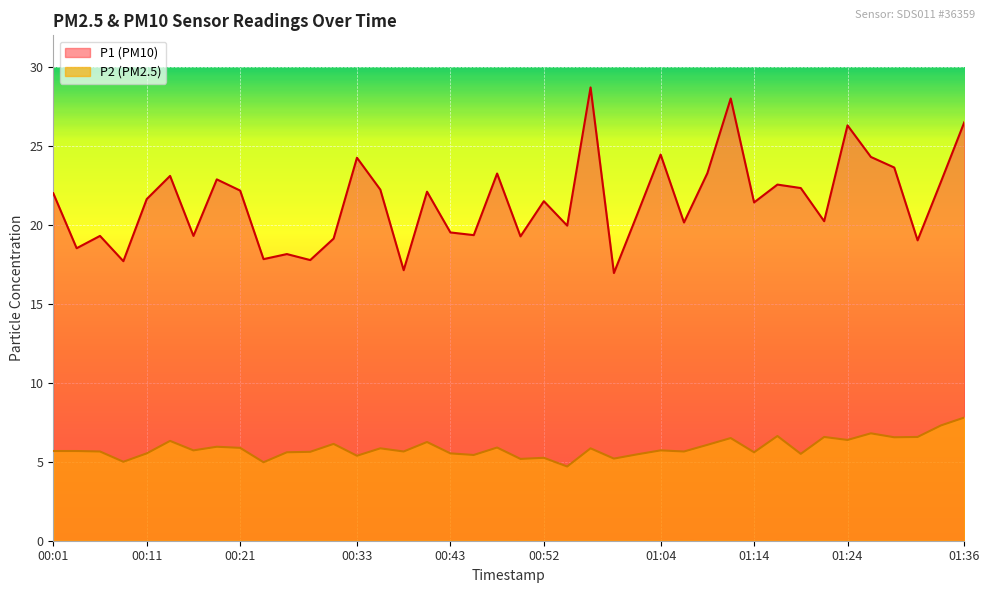

True or false: P1 and P2 cross at least once.

False